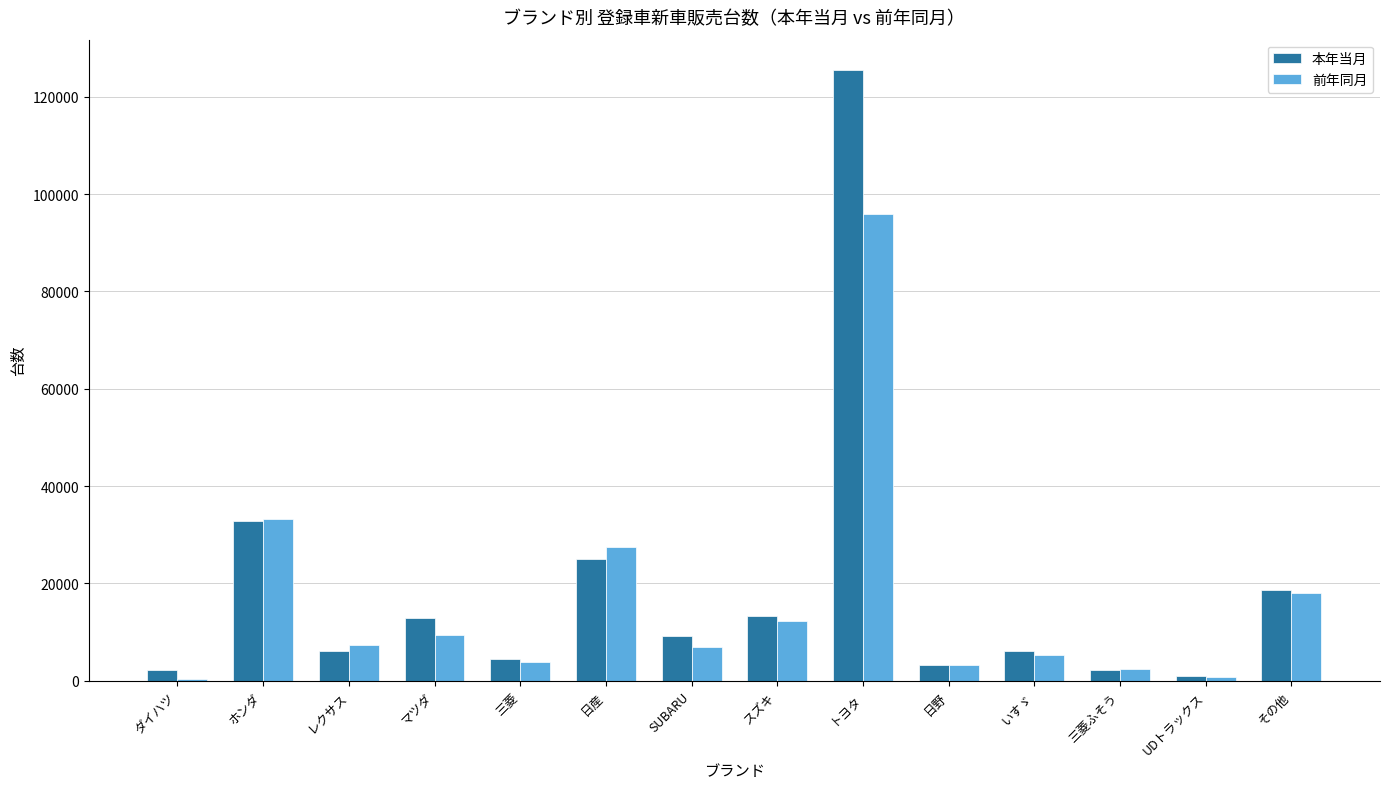

Is it true that 前年同月 equals 412 at ダイハツ?

True